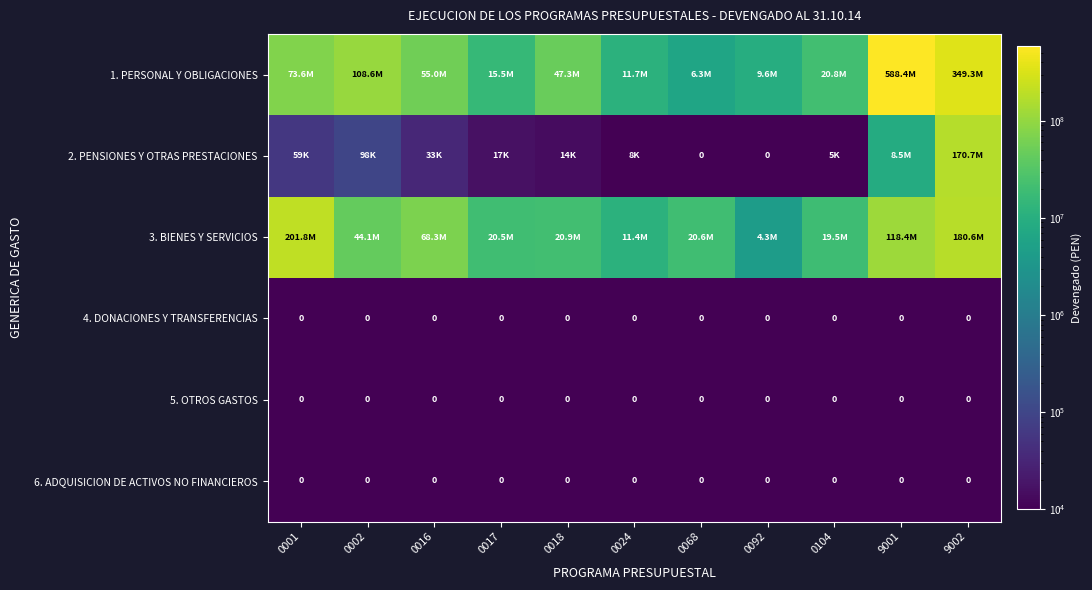

How many series are shown in this chart?

6